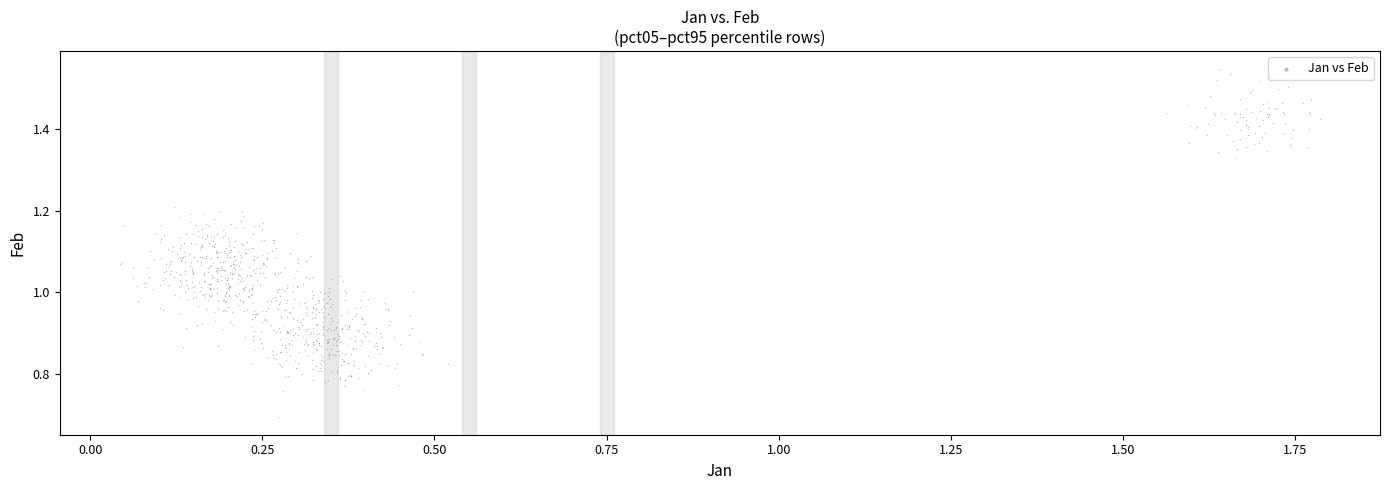

What is the range of X values (max minus min)?

1.7